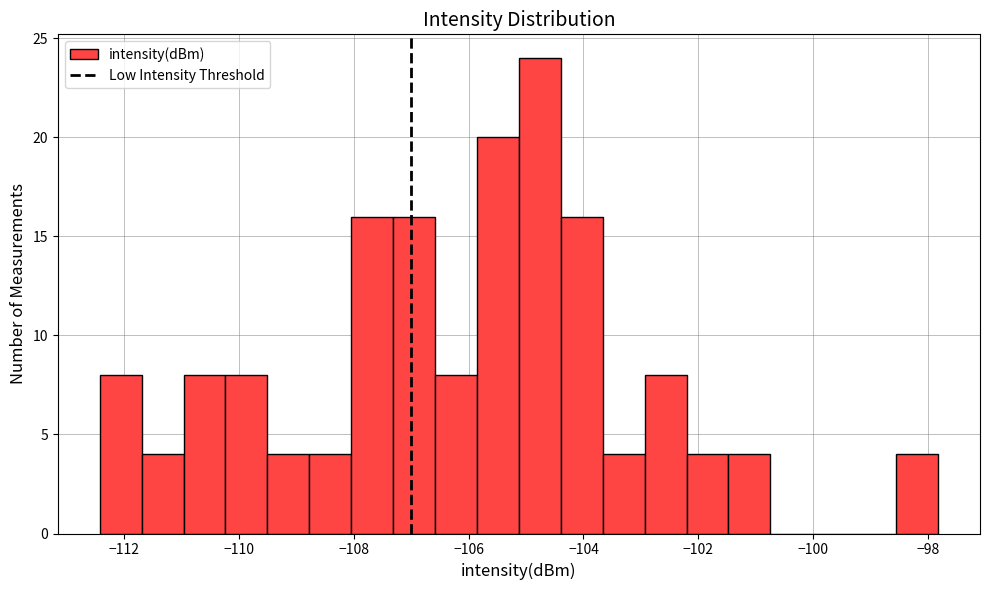

Around what value on the x-axis is the tallest bar? Give the approximate position of its centre, as read against the axis.

-104.8